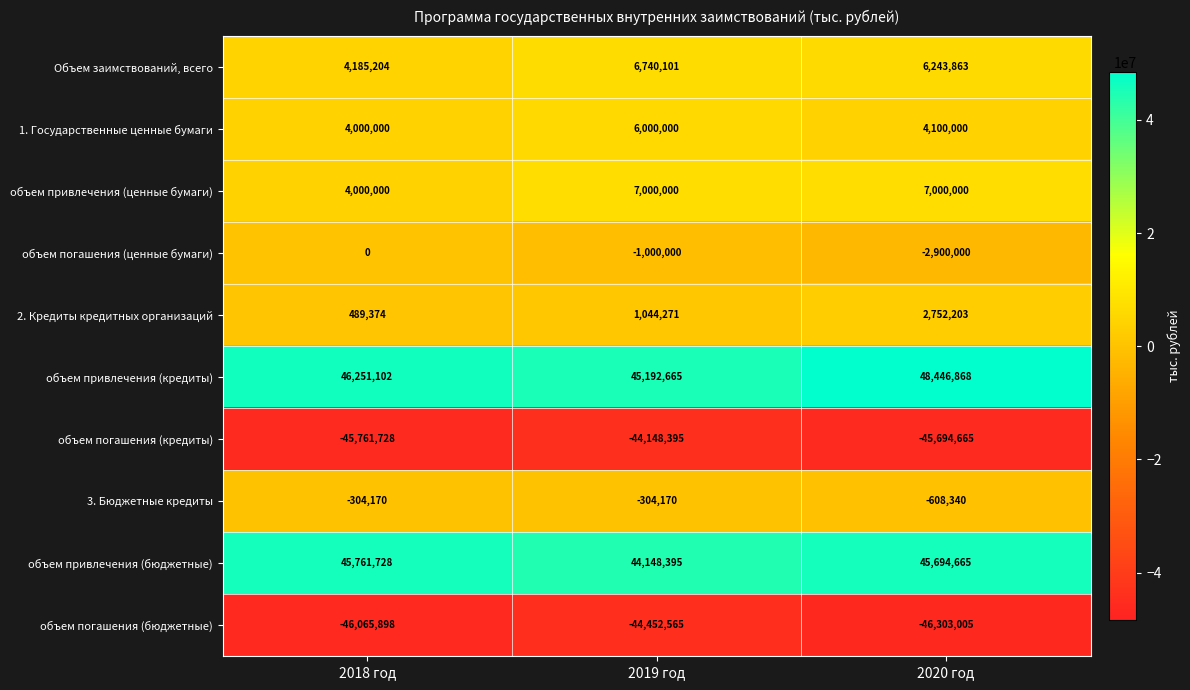

True or false: объем погашения (ценные бумаги) has a value of -2900000 at 2020 год.

True